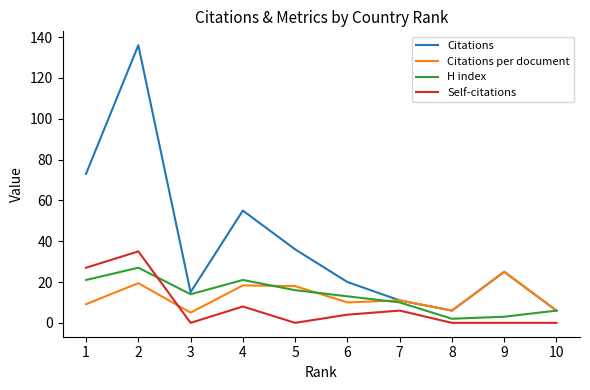

What is the sum of all Self-citations values?

80.0